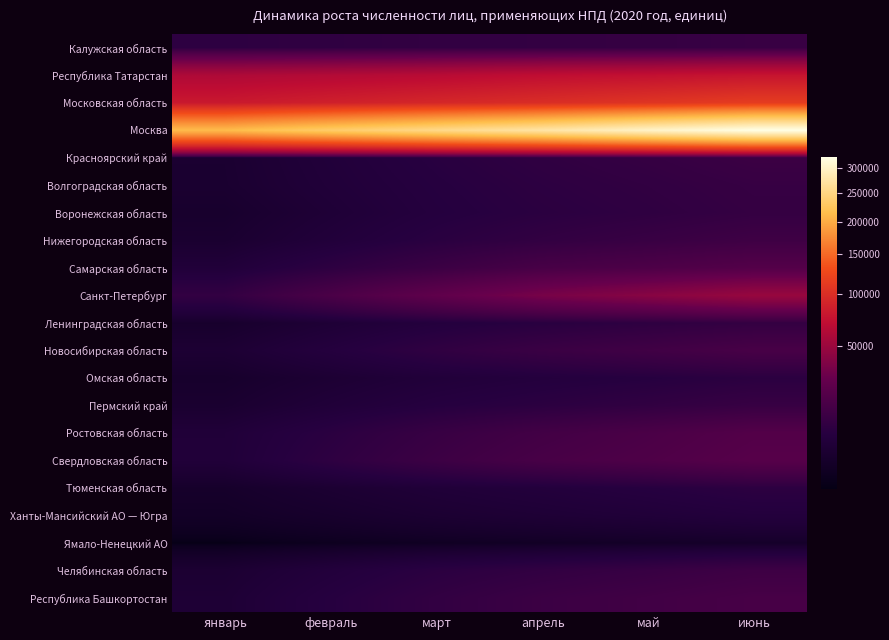

Reading left to right, extract all data points from this chart.

Калужская область: январь=8152	февраль=8768	март=9308	апрель=9659	май=10241	июнь=10893
Республика Татарстан: январь=60235	февраль=62727	март=65829	апрель=70198	май=72743	июнь=76138
Московская область: январь=79617	февраль=86205	март=92401	апрель=98654	май=105797	июнь=113642
Москва: январь=212944	февраль=234858	март=255778	апрель=275690	май=301121	июнь=323649
Красноярский край: январь=2930	февраль=4997	март=7069	апрель=8834	май=10242	июнь=11979
Волгоградская область: январь=2847	февраль=4688	март=6520	апрель=8081	май=9239	июнь=10605
Воронежская область: январь=2273	февраль=4131	март=6157	апрель=7577	май=8661	июнь=10109
Нижегородская область: январь=2807	февраль=5014	март=7364	апрель=9405	май=11110	июнь=12984
Самарская область: январь=4740	февраль=8233	март=11896	апрель=15951	май=17923	июнь=20486
Санкт-Петербург: январь=9484	февраль=17075	март=25662	апрель=35024	май=41759	июнь=48871
Ленинградская область: январь=2176	февраль=3969	март=5782	апрель=7083	май=8348	июнь=9750
Новосибирская область: январь=3450	февраль=5993	март=8906	апрель=11610	май=13592	июнь=16044
Омская область: январь=2084	февраль=3476	март=4843	апрель=5807	май=6554	июнь=7636
Пермский край: январь=2766	февраль=4660	март=6453	апрель=7768	май=9143	июнь=10843
Ростовская область: январь=4567	февраль=7530	март=10952	апрель=14191	май=17034	июнь=20271
Свердловская область: январь=4666	февраль=8388	март=12321	апрель=15974	май=18443	июнь=21731
Тюменская область: январь=1913	февраль=3221	март=4493	апрель=5427	май=6620	июнь=8007
Ханты-Мансийский АО — Югра: январь=1396	февраль=2177	март=3171	апрель=3928	май=4631	июнь=5580
Ямало-Ненецкий АО: январь=452	февраль=735	март=1007	апрель=1225	май=1492	июнь=1754
Челябинская область: январь=3232	февраль=5399	март=7631	апрель=9323	май=10908	июнь=12791
Республика Башкортостан: январь=3780	февраль=6581	март=9403	апрель=11965	май=13739	июнь=15744